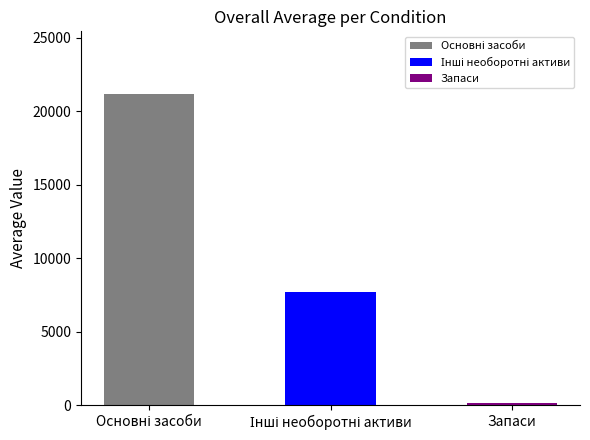

What is the value of the 3rd bar from the left?

139.9